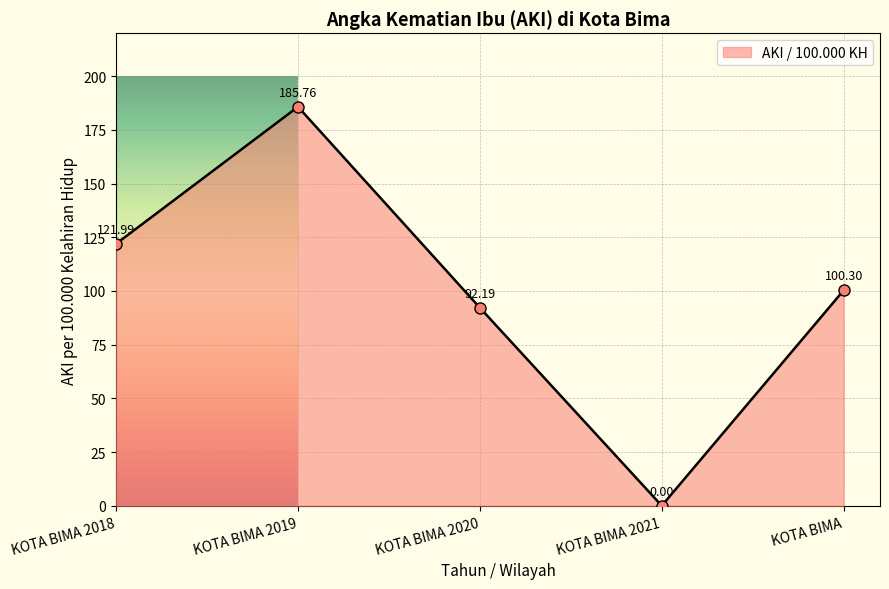

What is the sum of all values?

500.2